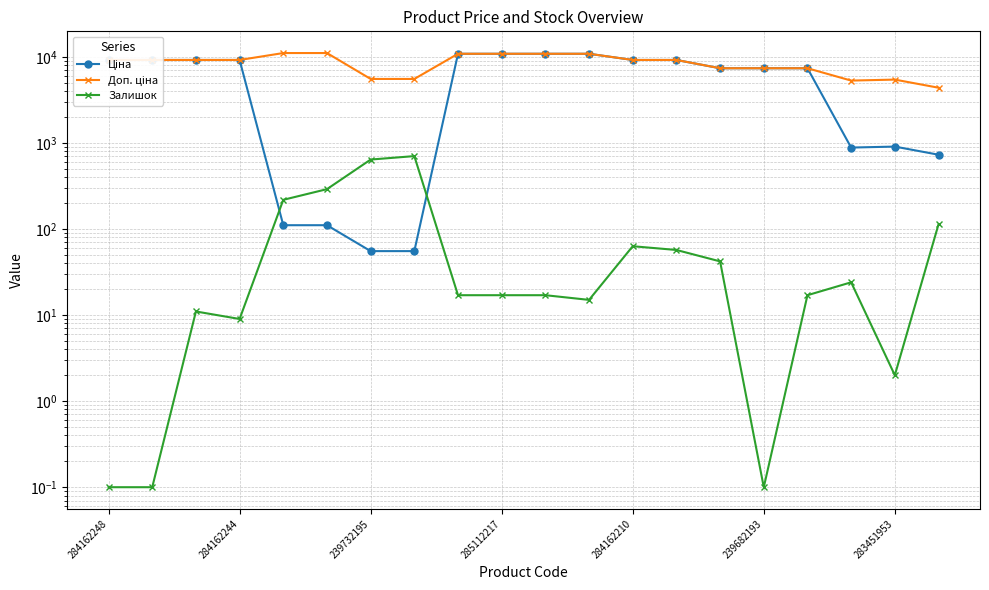

What is the highest value of the Залишок series?

702.0